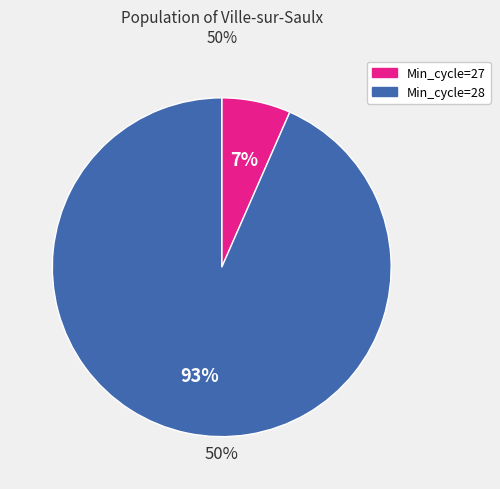

Is it true that 28 is 16% of the pie?

False